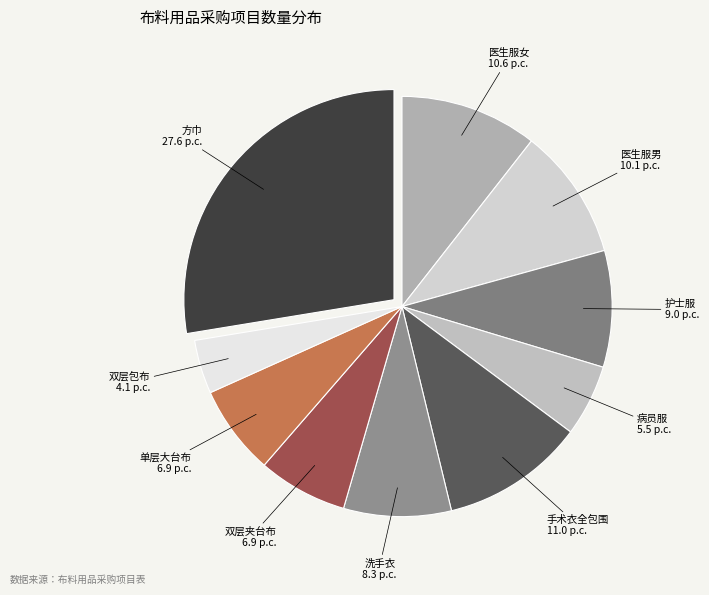

Is there a majority slice in this chart?

No